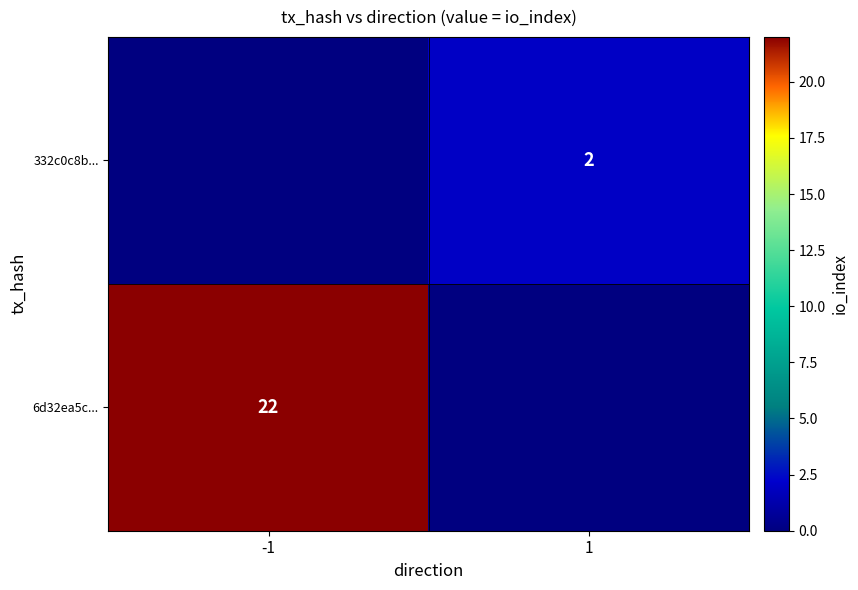

True or false: 332c0c8b... has a value of 2 at 1.

True